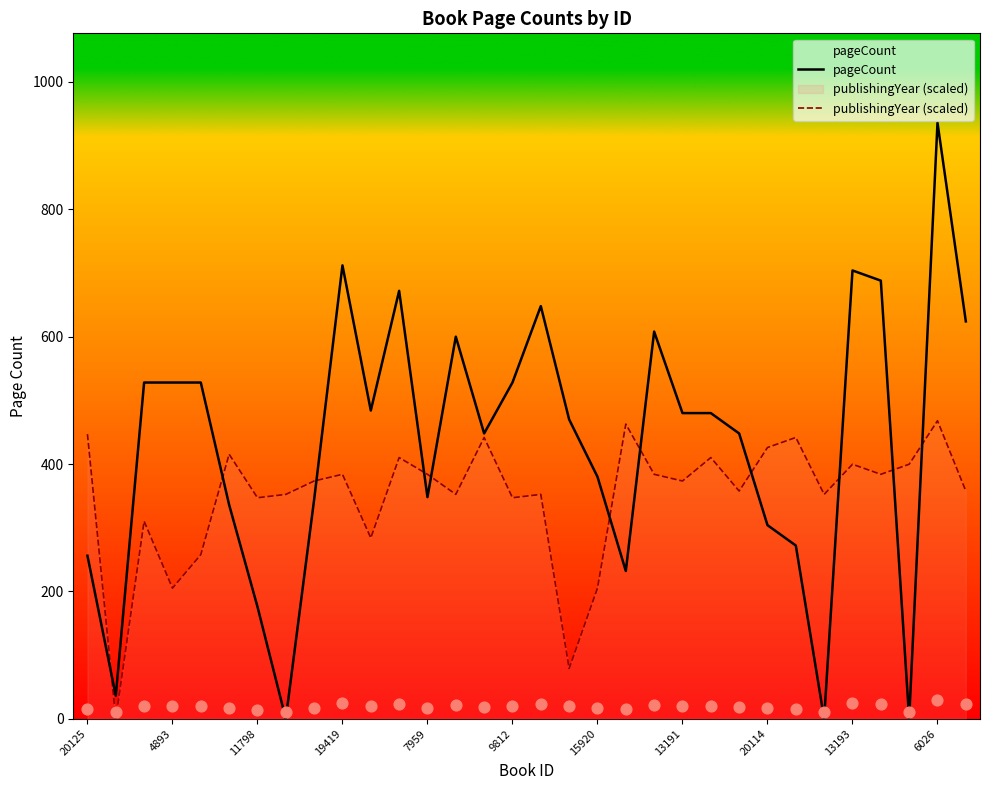

Which series reaches the maximum Y coordinate?

pageCount